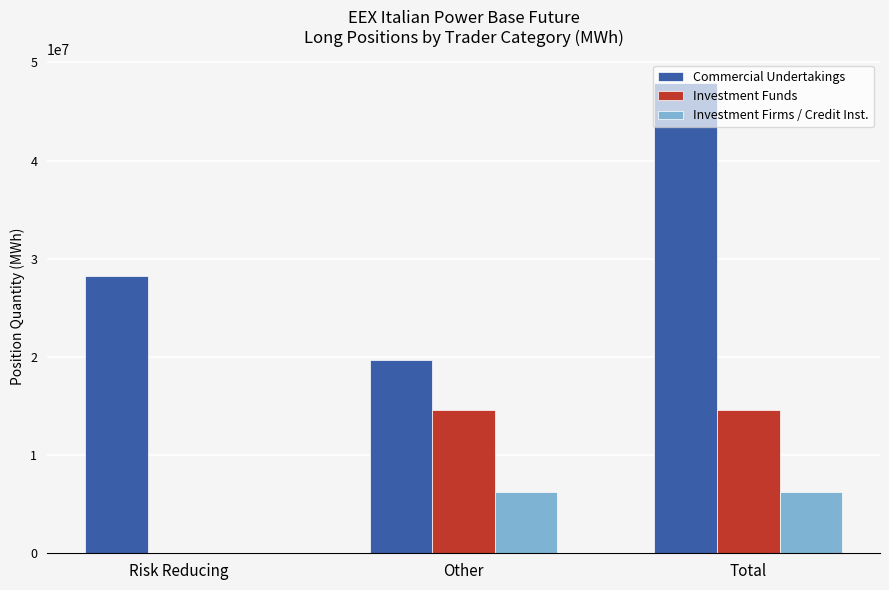

Which category has the highest value in the Commercial Undertakings series?

Total